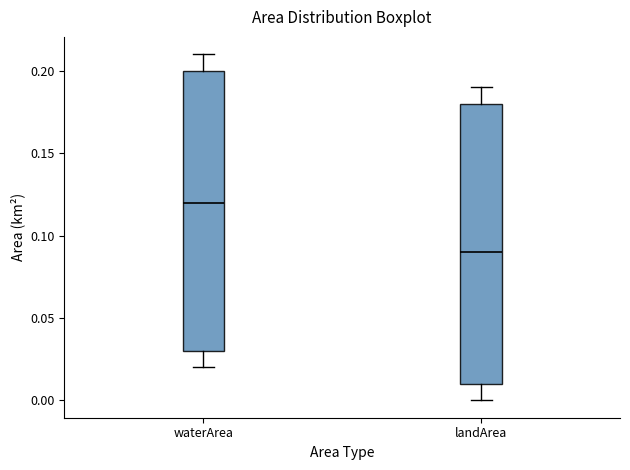

Reading left to right, transcribe this box plot: for each box, give where its median line is, the range the box spans, and where its two whiskers end, as read against the y-axis. The values are not printed on the chart, so give them approximately, as read against the axis.

waterArea: median 0.12, box 0.03 to 0.20, whiskers 0.02 to 0.21
landArea: median 0.09, box 0.01 to 0.18, whiskers 0.00 to 0.19